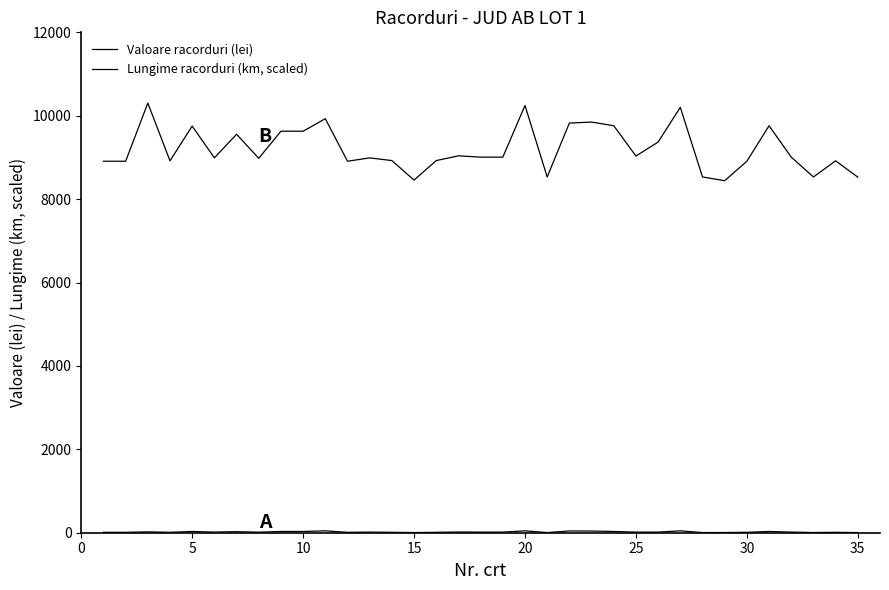

What is the maximum value shown in the chart?

10302.6